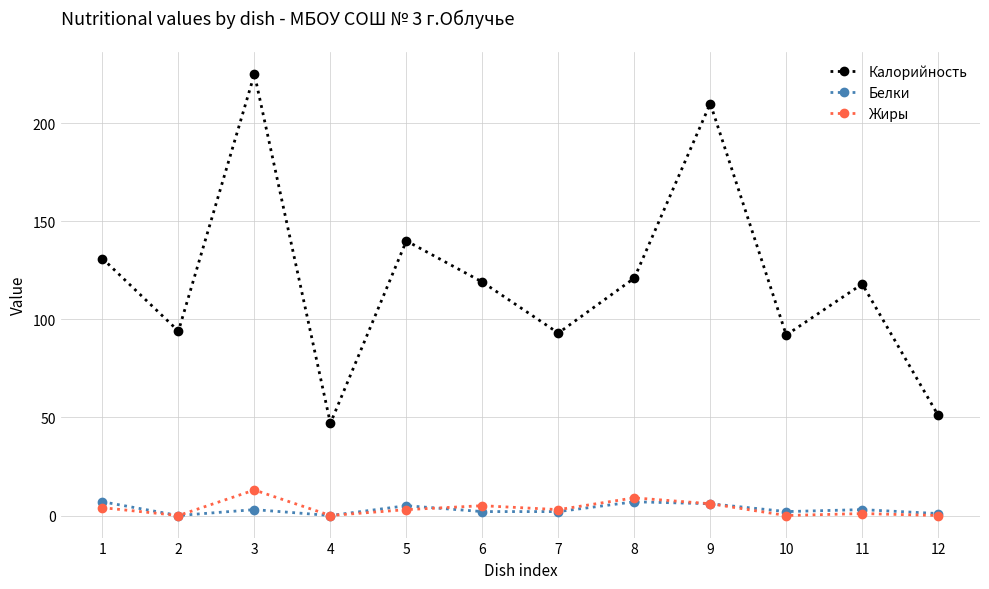

What is the total value across all series at 4?

47